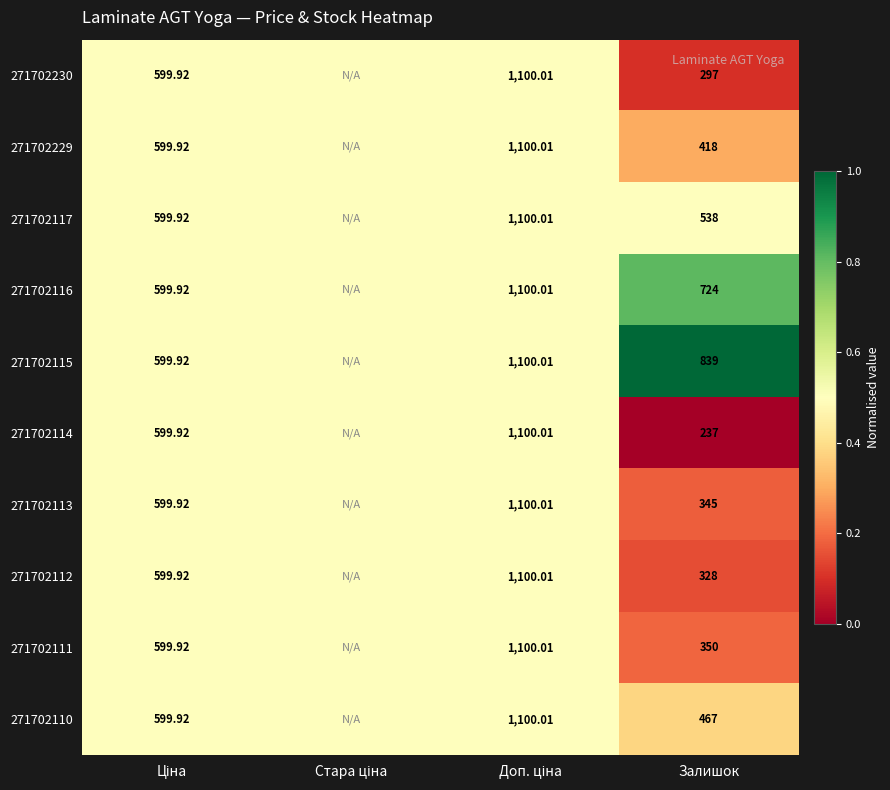

List the series in order of their peak value, lowest first.

271702230, 271702229, 271702117, 271702114, 271702113, 271702112, 271702111, 271702110, 271702116, 271702115